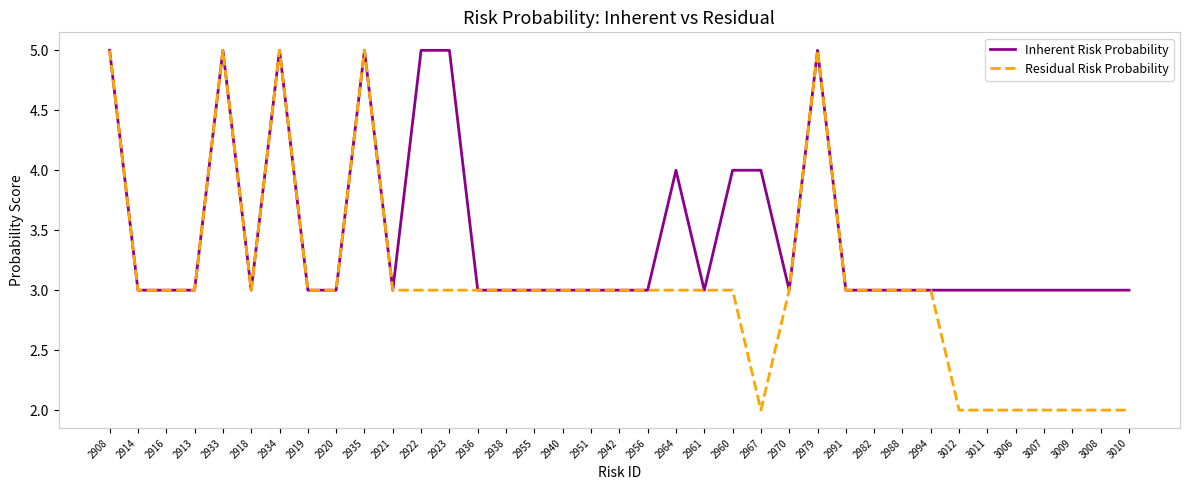

Reading left to right, transcribe all the data shown in this chart.

Inherent Risk Probability: 5	3	3	3	5	3	5	3	3	5	3	5	5	3	3	3	3	3	3	3	4	3	4	4	3	5	3	3	3	3	3	3	3	3	3	3	3
Residual Risk Probability: 5	3	3	3	5	3	5	3	3	5	3	3	3	3	3	3	3	3	3	3	3	3	3	2	3	5	3	3	3	3	2	2	2	2	2	2	2